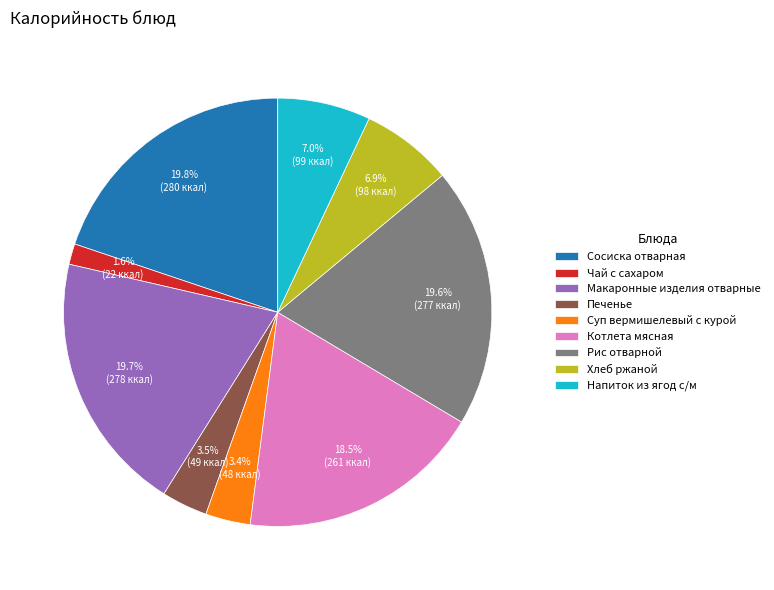

What is the smallest slice in the pie chart?

Чай с сахаром